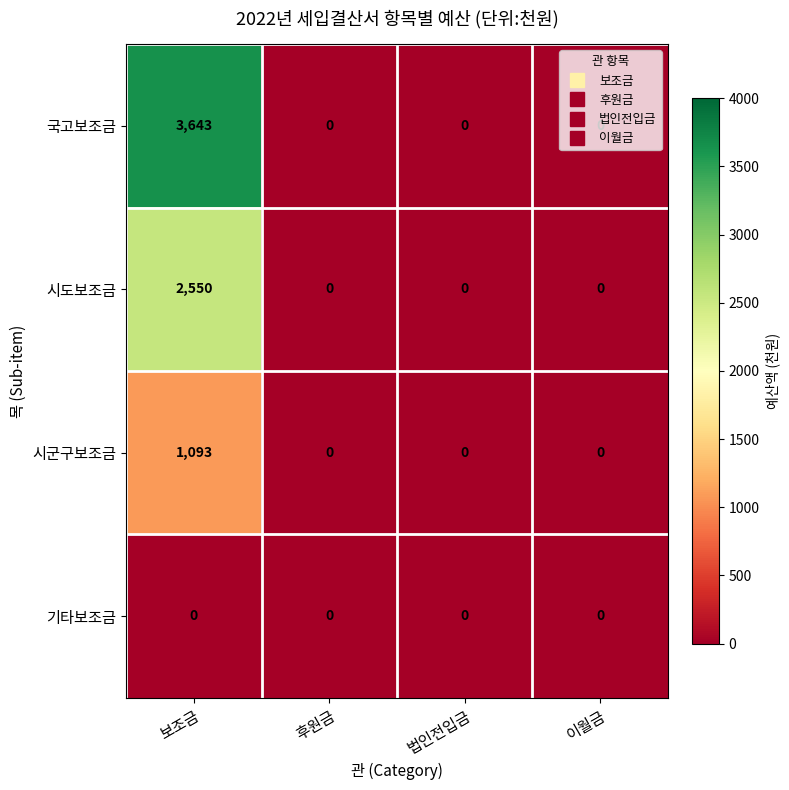

The value of 시군구보조금 at 이월금 is 0. True or false?

True